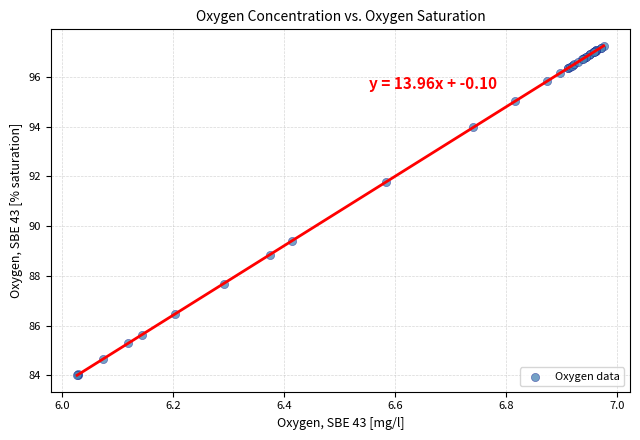

What Y value in the scatter plot is closest to 90?

89.4